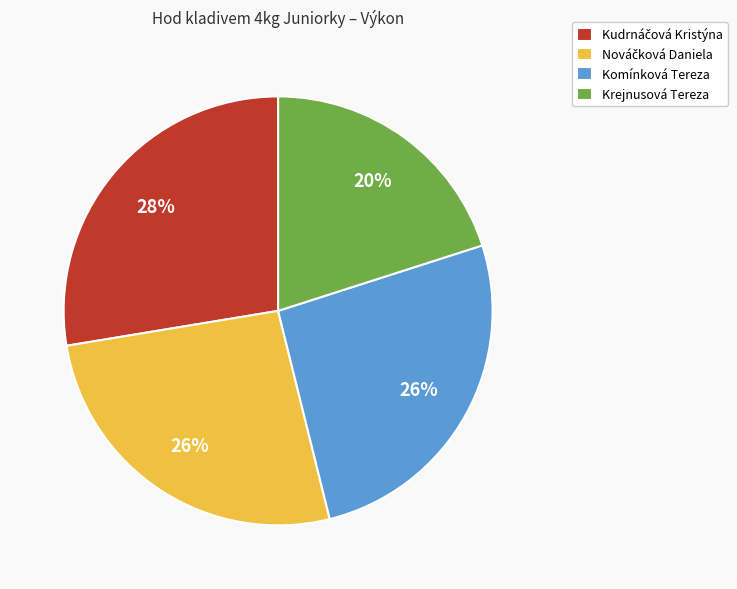

How many segments does this pie chart have?

4